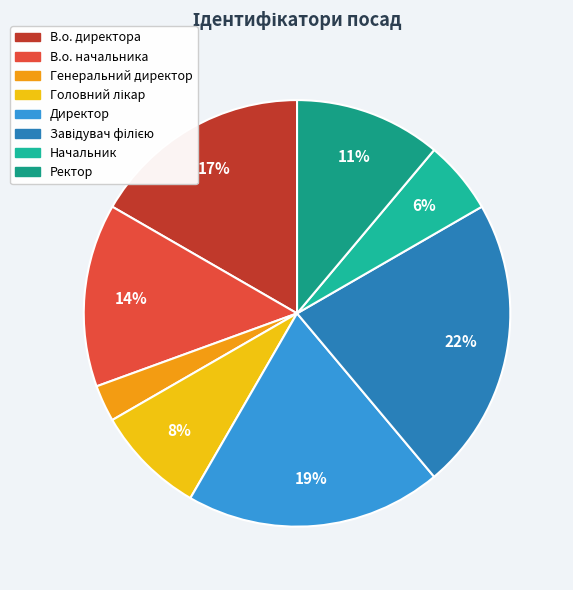

To the nearest percent, what is the difference between the largest and smallest slice percentages?

19%